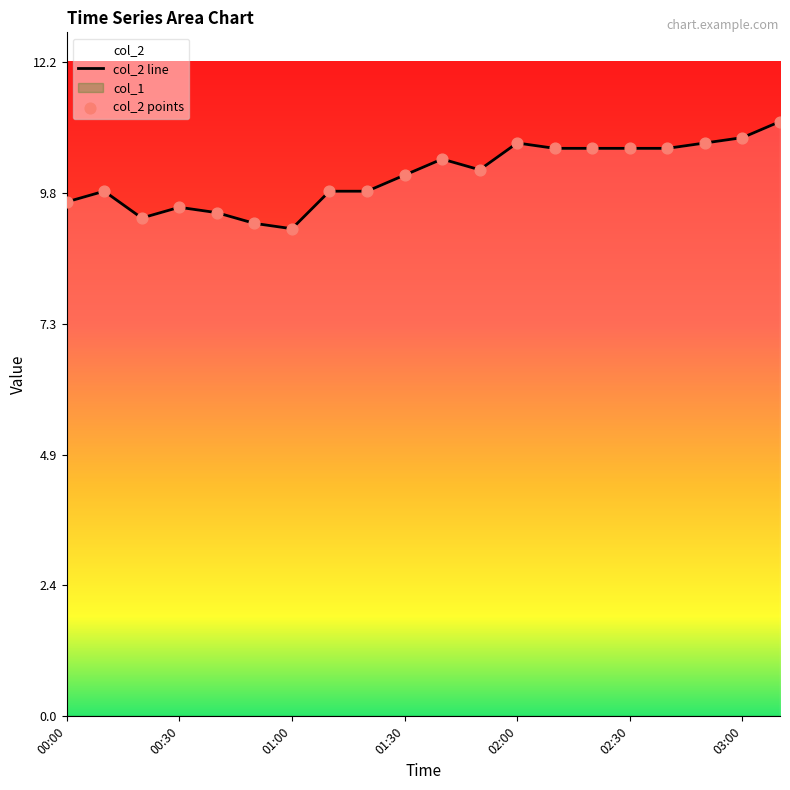

At how many categories does at least one series exceed 9?

20